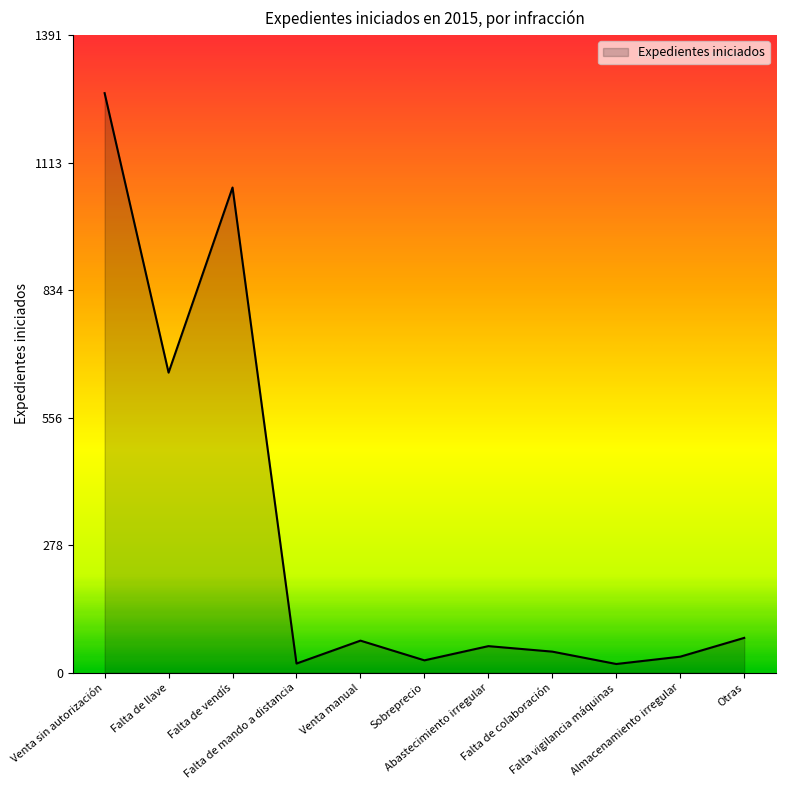

What is the difference between the maximum and minimum values?

1246